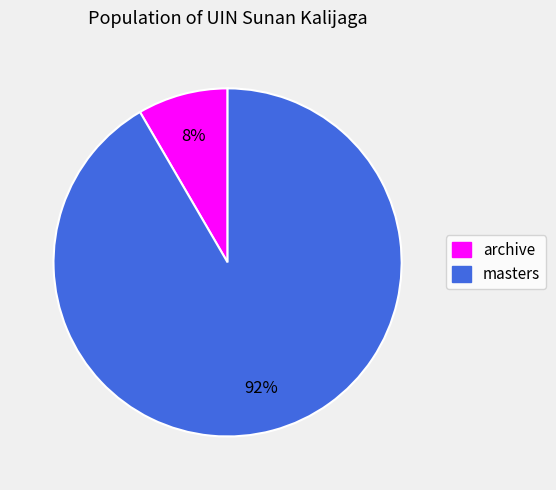

Which slice is the largest?

masters